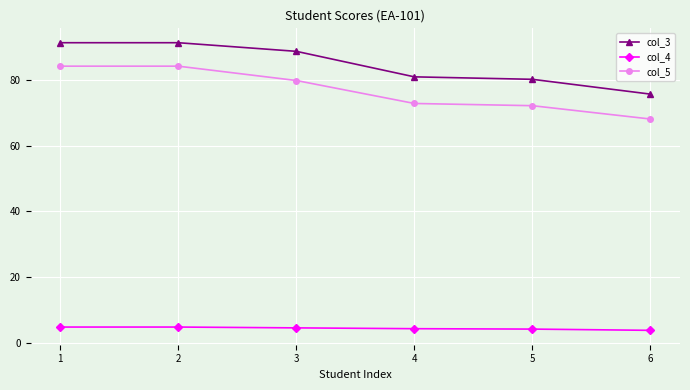

Is it true that col_4 equals 3.9 at 6?

True